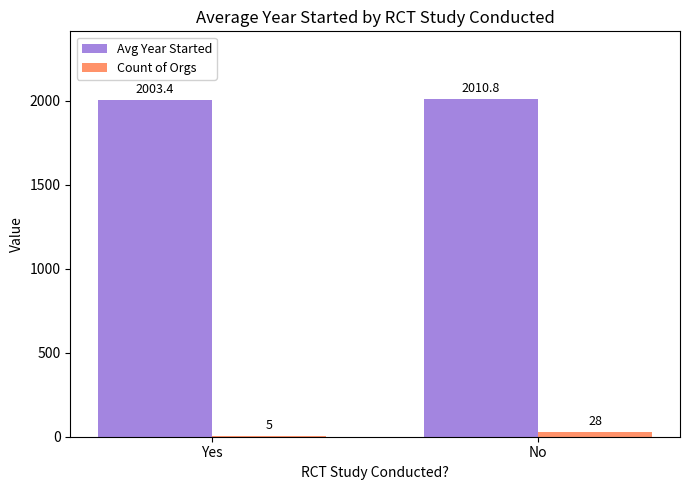

What is the highest value of the Count of Orgs series?

28.0